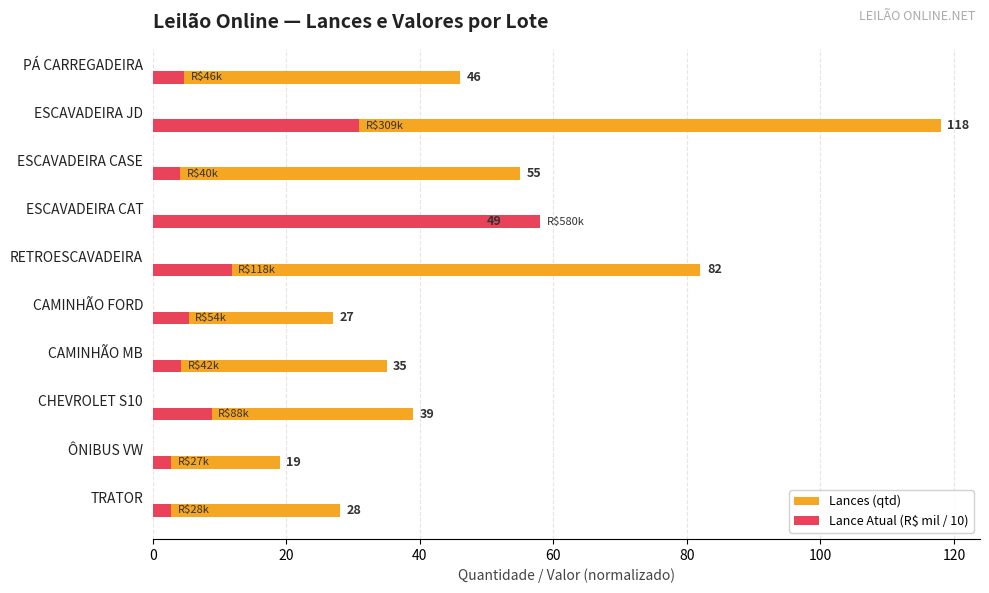

Reading left to right, transcribe all the data shown in this chart.

Lances (qtd): 46.0	118.0	55.0	49.0	82.0	27.0	35.0	39.0	19.0	28.0
Lance Atual (R$ mil / 10): 4.7	30.9	4.0	58.0	11.8	5.3	4.2	8.8	2.7	2.8